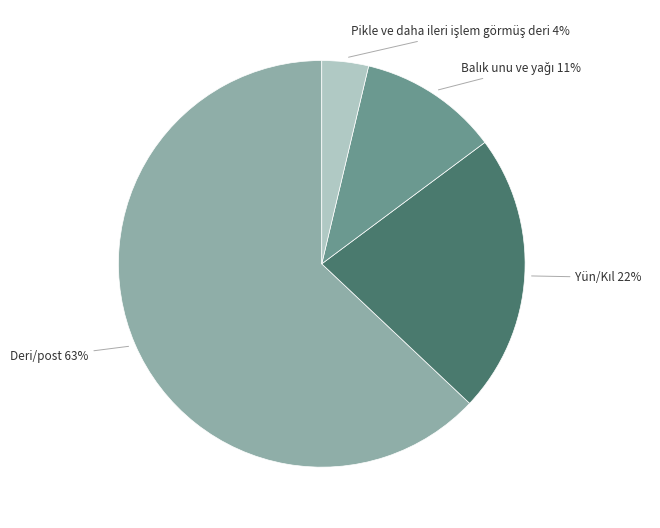

To the nearest percent, what is the difference between the largest and smallest slice percentages?

59%